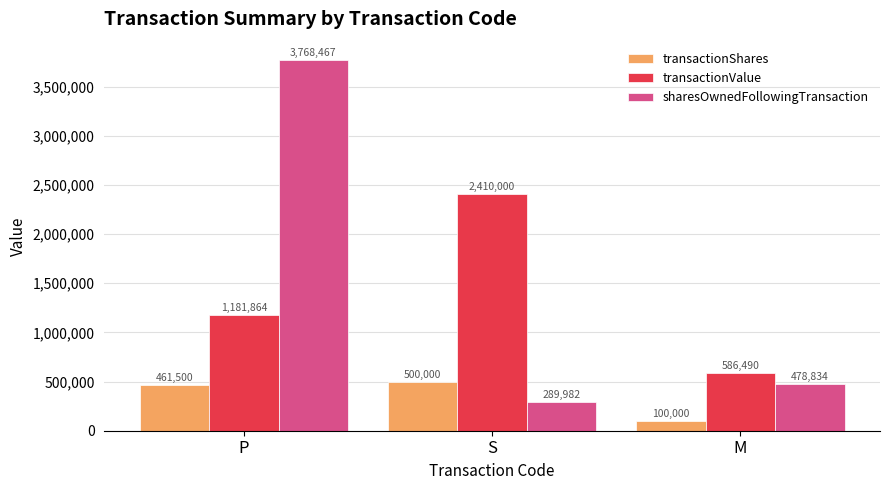

What is the value of the transactionValue bar at the 2nd from the left?

2410000